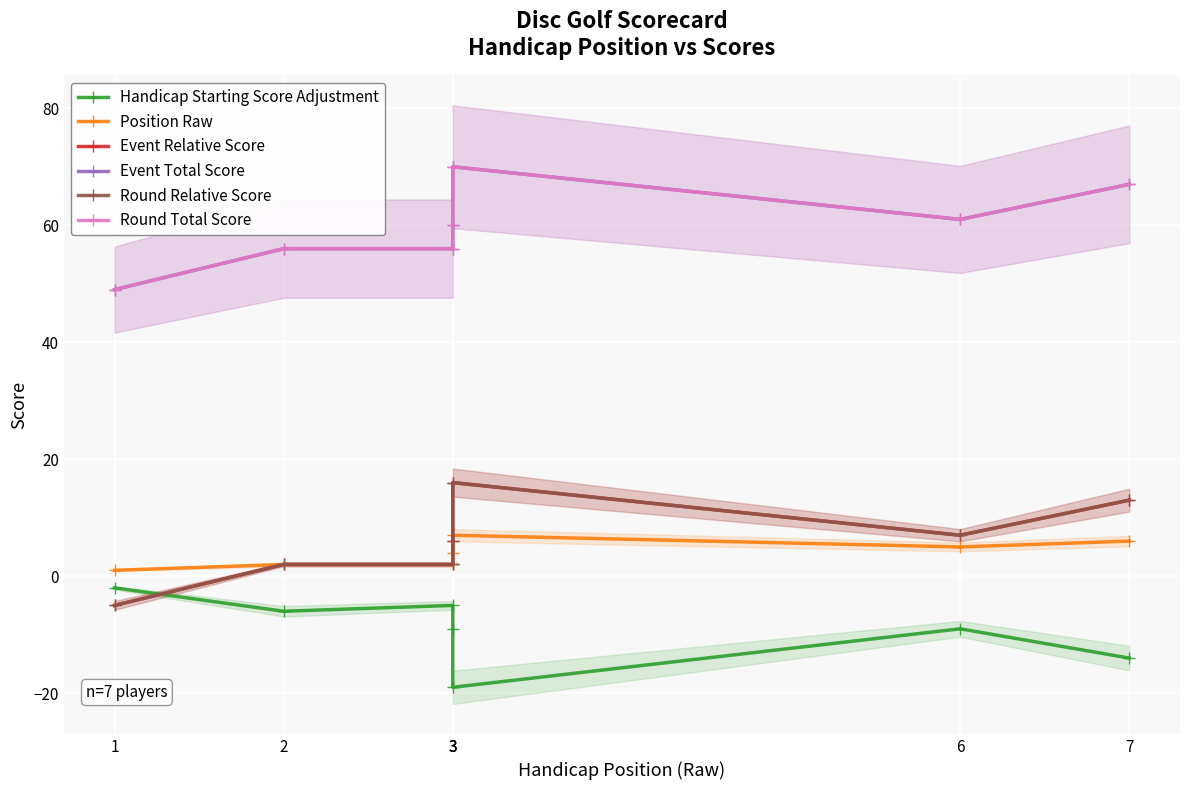

Which series has the largest total across all categories?

Event Total Score